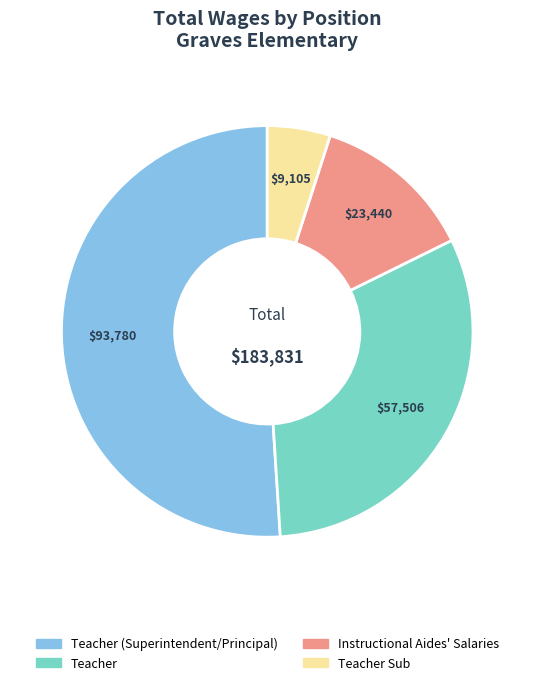

Is it true that Teacher is 46% of the pie?

False